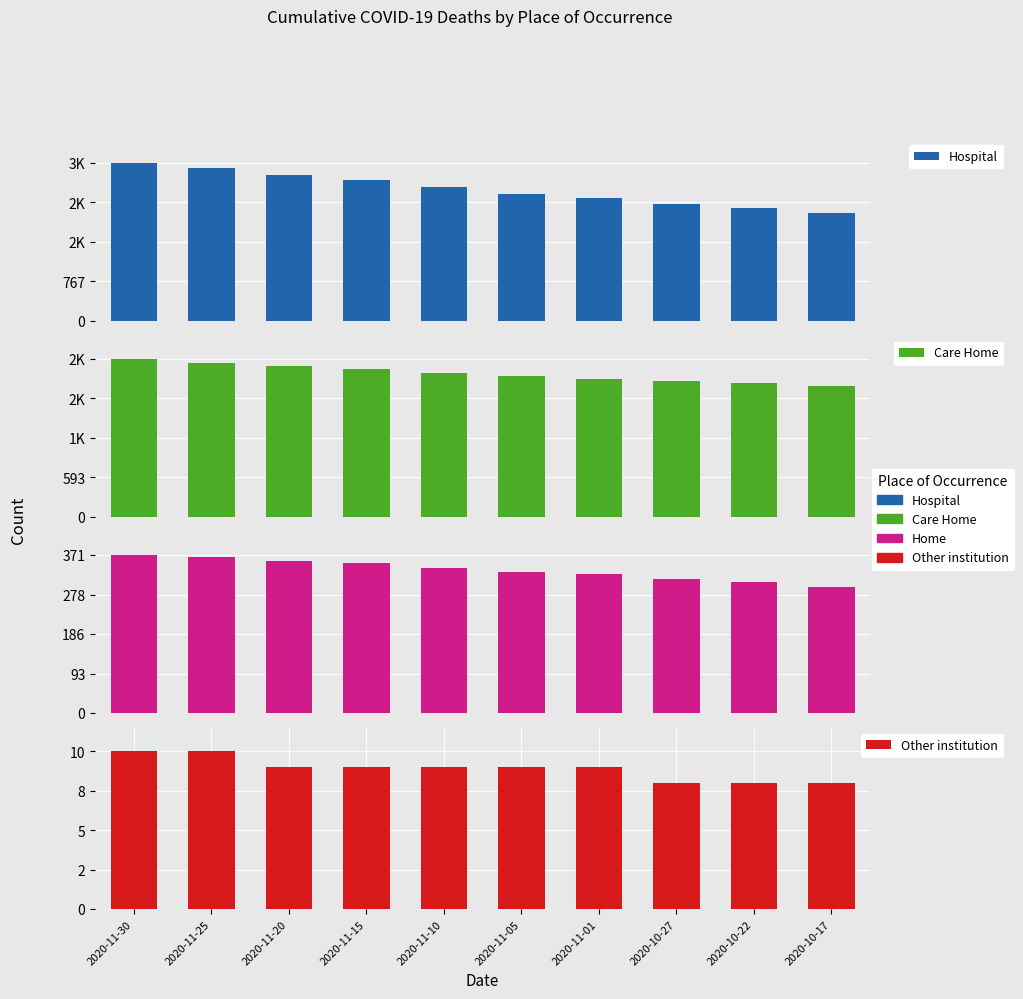

What is the difference between the highest and lowest values at 2020-10-27?

2261